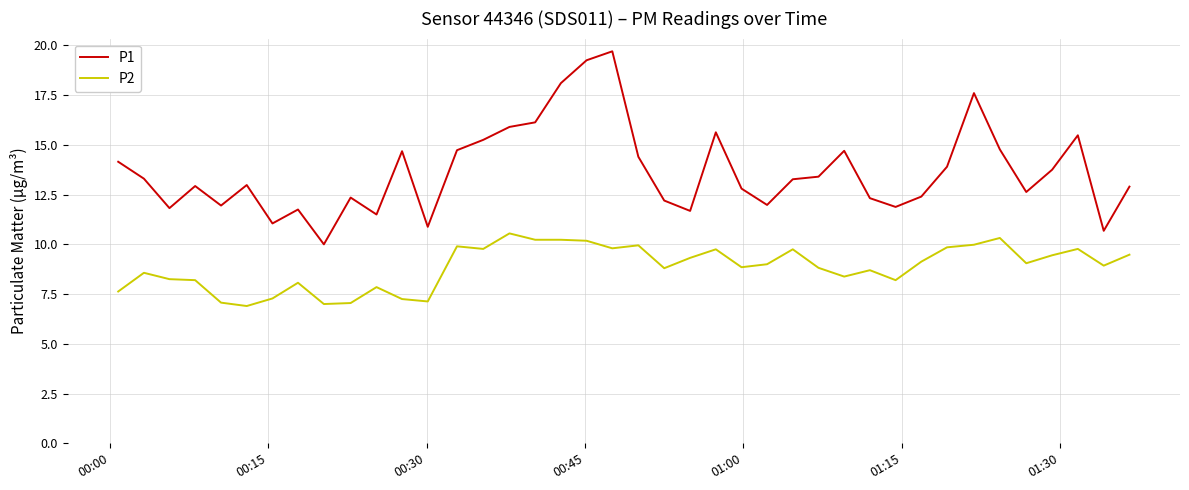

How many distinct data groups are displayed?

2